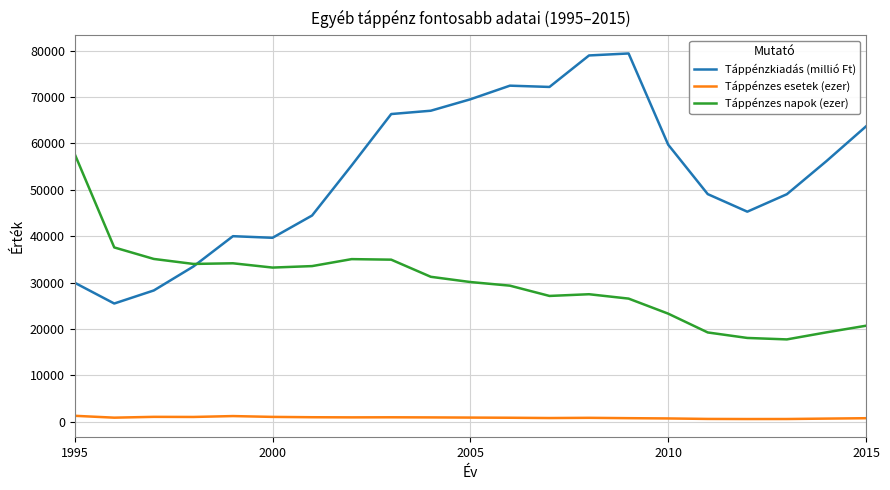

What is the maximum value for Táppénzes napok (ezer)?

57729.8